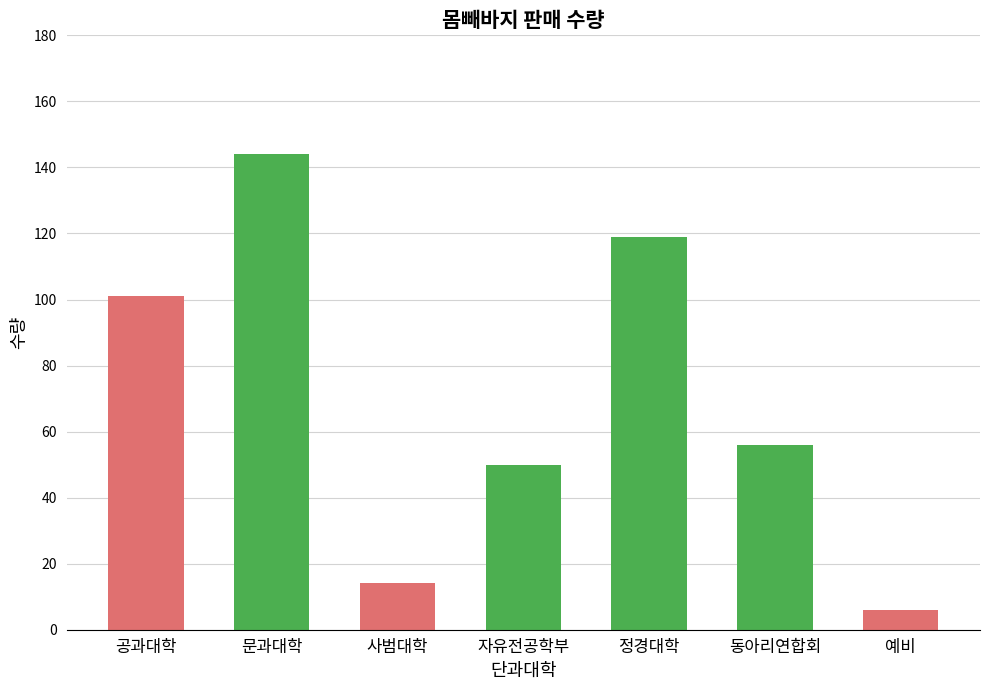

What is the maximum value shown in the chart?

144